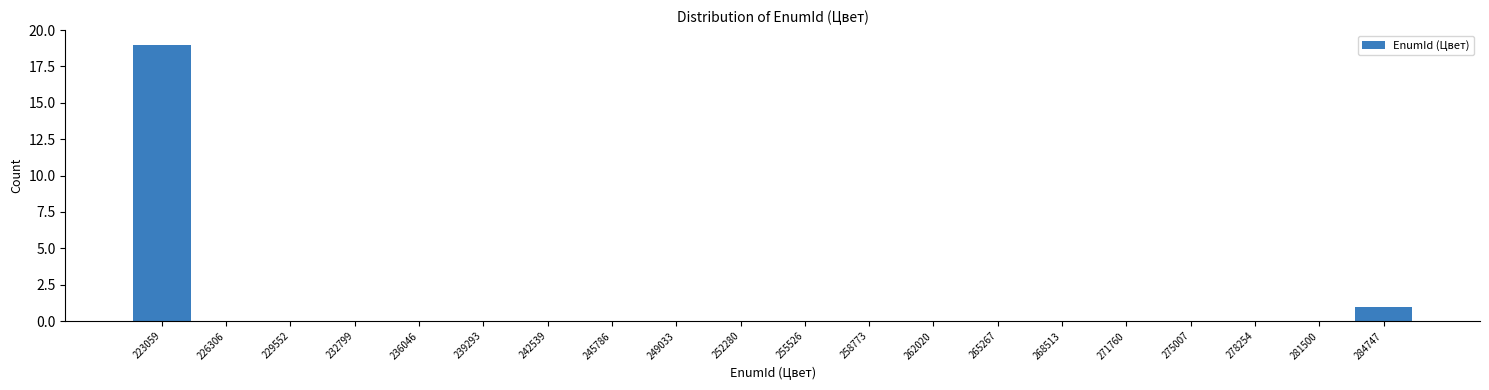

Reading left to right, transcribe this chart: for each bar, give the range it covers on the x-axis and its height. Neither the bar edges nor the heights are printed on the chart, so give them approximately, as read against the axes.

221500 to 224500: 19
224500 to 228000: 0
228000 to 231000: 0
231000 to 234500: 0
234500 to 237500: 0
237500 to 241000: 0
241000 to 244000: 0
244000 to 247500: 0
247500 to 250500: 0
250500 to 254000: 0
254000 to 257000: 0
257000 to 260500: 0
260500 to 263500: 0
263500 to 267000: 0
267000 to 270000: 0
270000 to 273500: 0
273500 to 276500: 0
276500 to 280000: 0
280000 to 283000: 0
283000 to 286500: 1